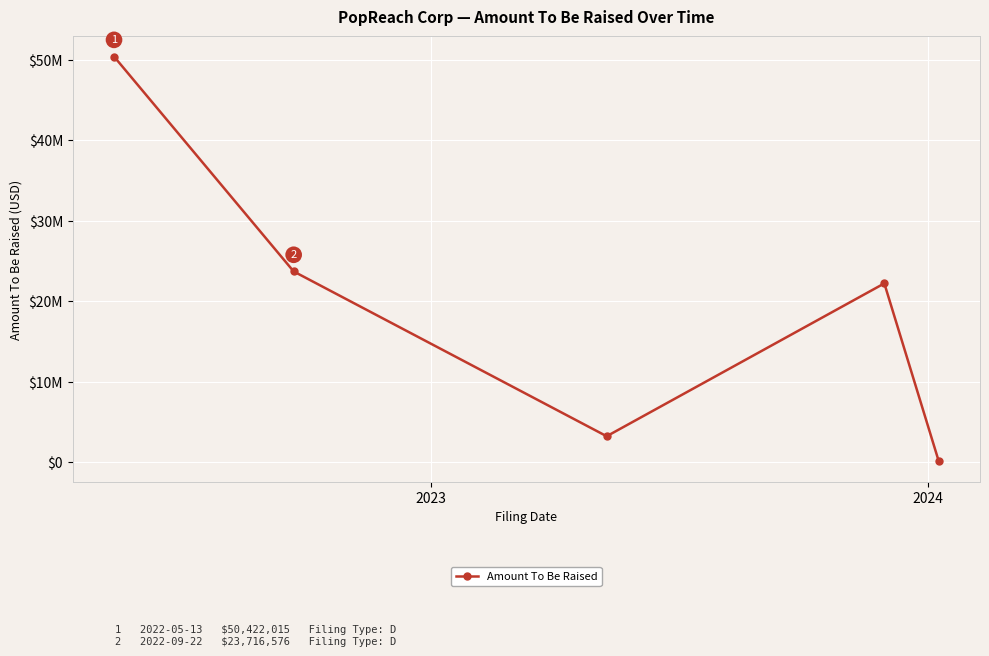

Reading left to right, transcribe all the data shown in this chart.

50422015	23716576	3237929	22232075	127522